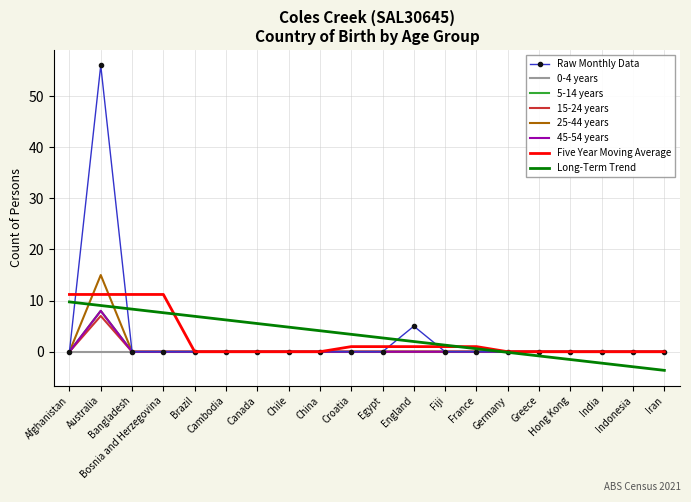

How many data points does each series have?

20